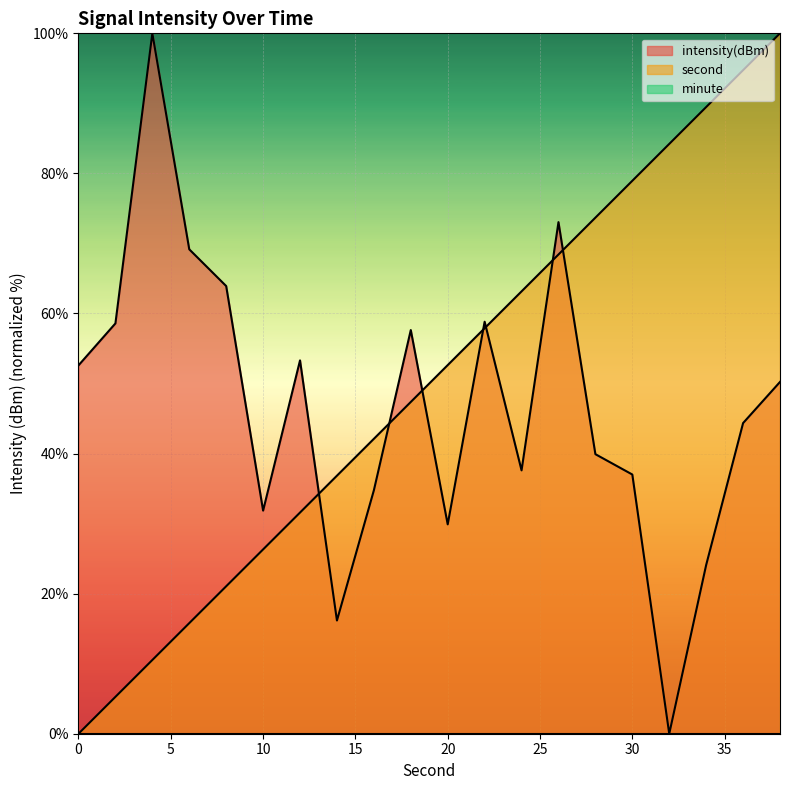

Which series changed the most between 10 and 14?

intensity